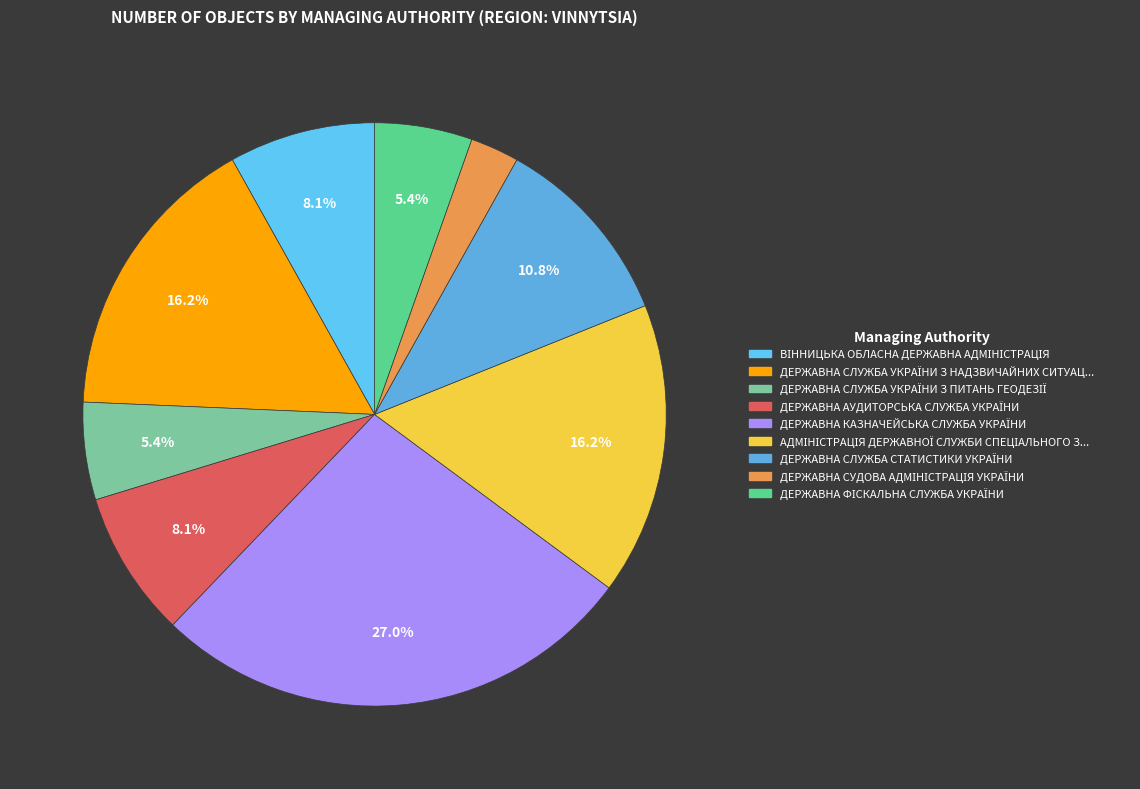

How many slices are in this pie chart?

9